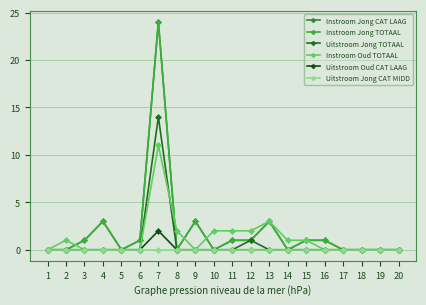

Which series has the largest range (max minus min)?

Instroom Jong CAT LAAG